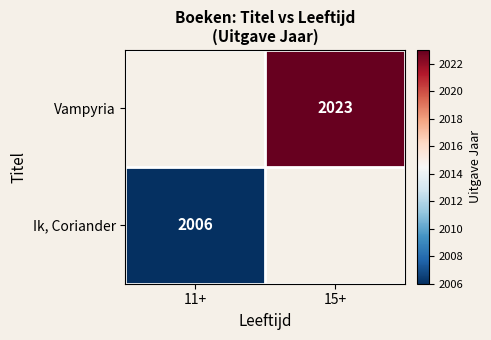

How many distinct data groups are displayed?

2